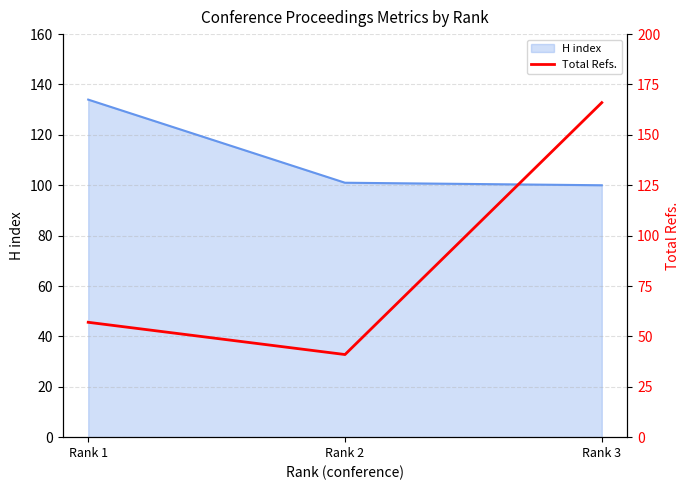

True or false: the data shows 79 at Rank 1.

False